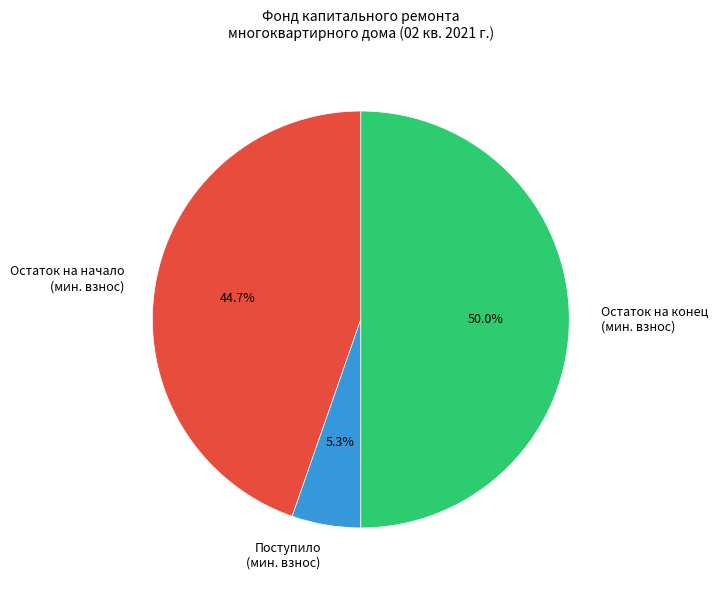

Which has a higher value, Остаток на конец (мин. взнос) or Остаток на начало (мин. взнос)?

Остаток на конец (мин. взнос)